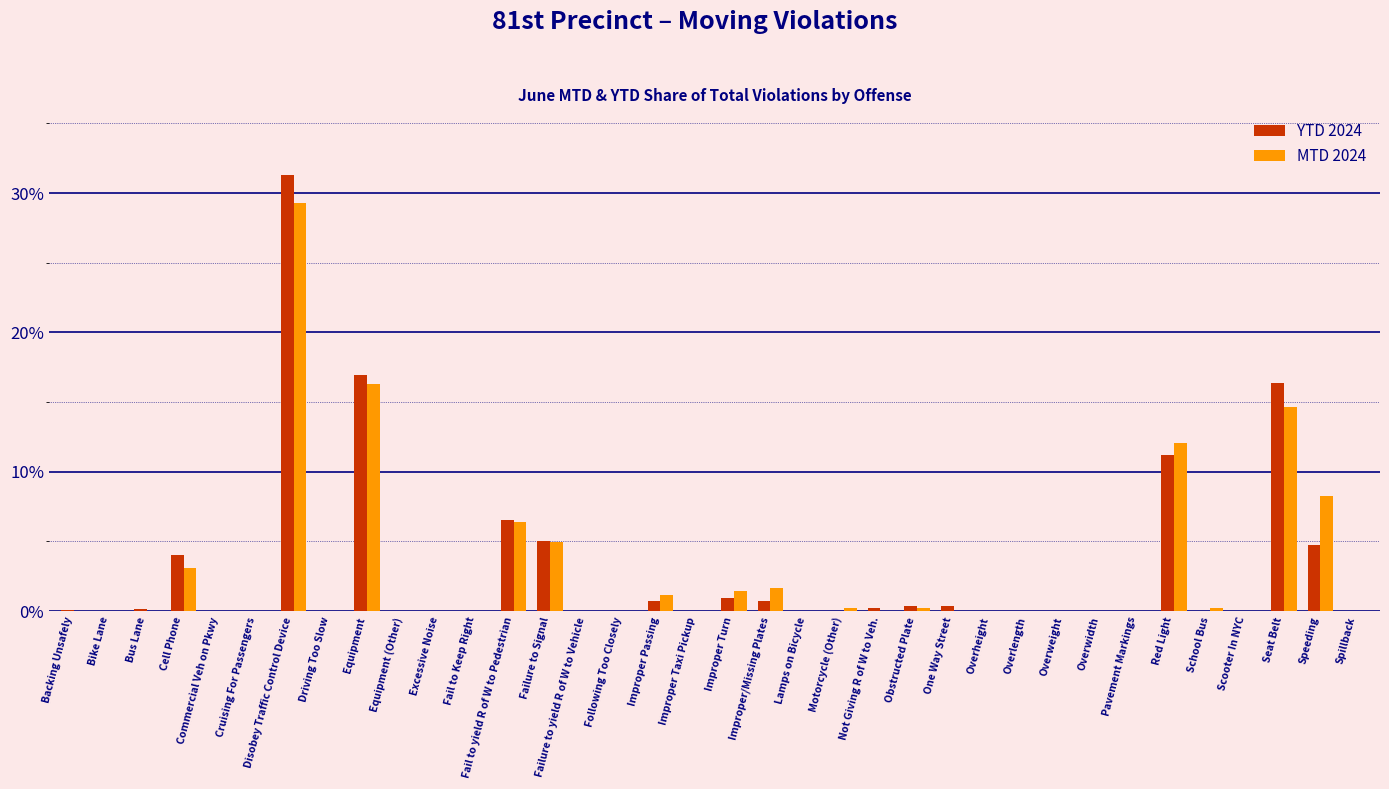

What is the maximum value for YTD 2024?

31.3